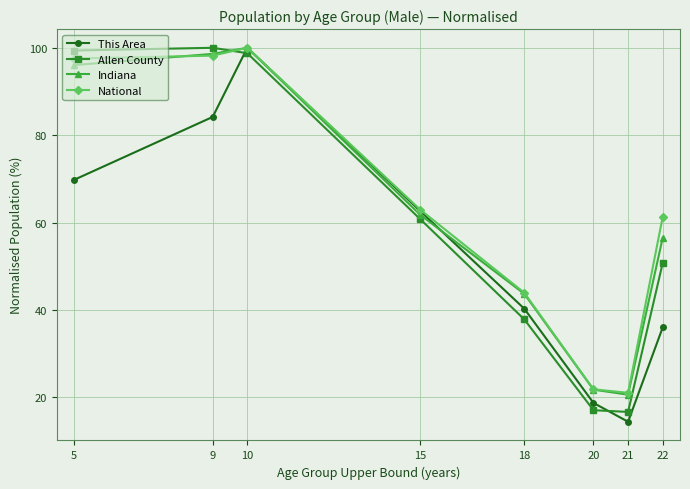

Reading left to right, list all the values displayed in this chart.

This Area: 5=69.8	9=84.2	10=100.0	15=62.6	18=40.3	20=18.7	21=14.4	22=36.0
Allen County: 5=99.4	9=100.0	10=98.8	15=60.7	18=37.8	20=17.0	21=16.6	22=50.7
Indiana: 5=96.0	9=98.6	10=100.0	15=61.7	18=43.7	20=21.7	21=20.6	22=56.5
National: 5=97.5	9=98.2	10=100.0	15=62.9	18=43.9	20=21.8	21=21.0	22=61.3